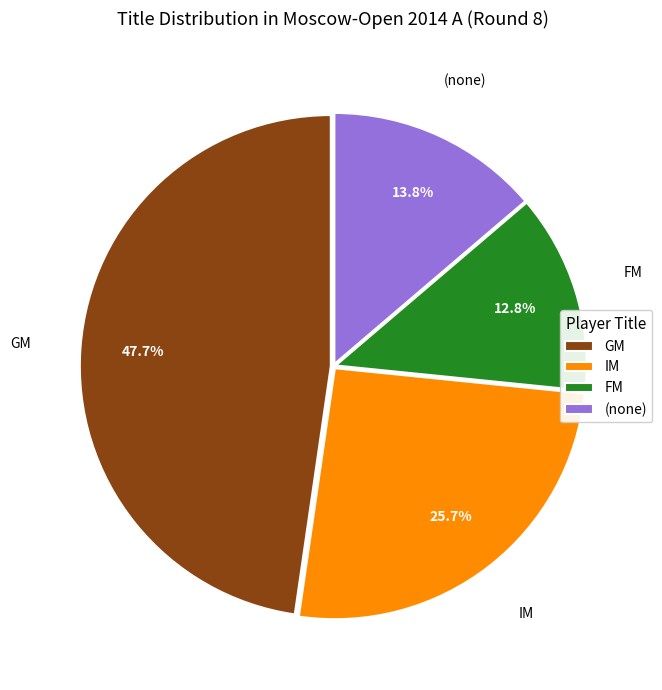

To the nearest percent, what percentage of the pie is IM?

26%